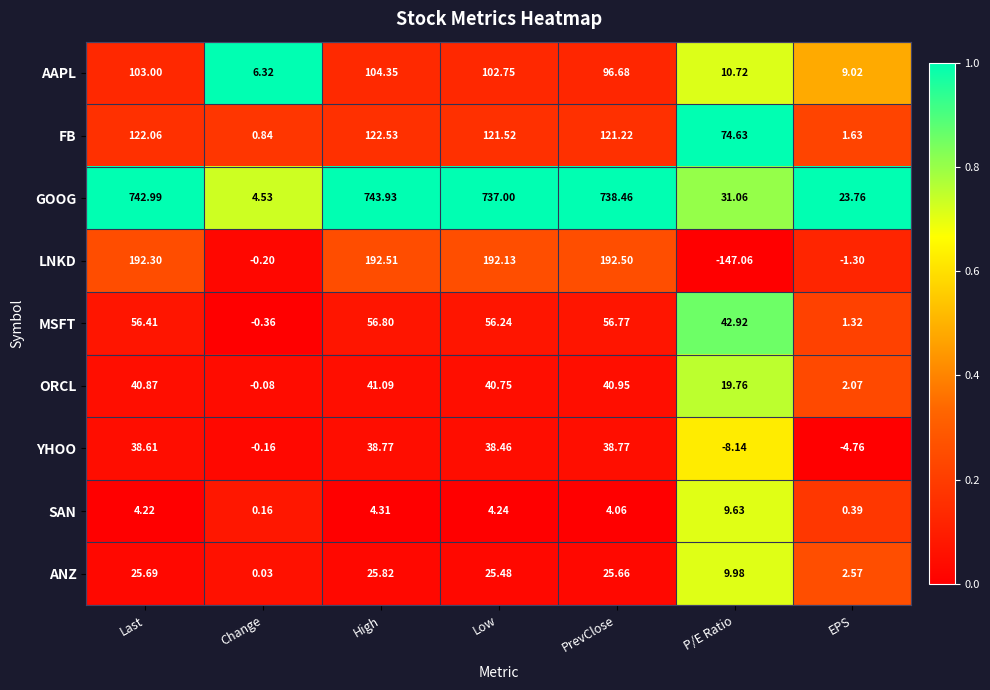

Is the value of LNKD at High greater than the value of SAN at High?

Yes